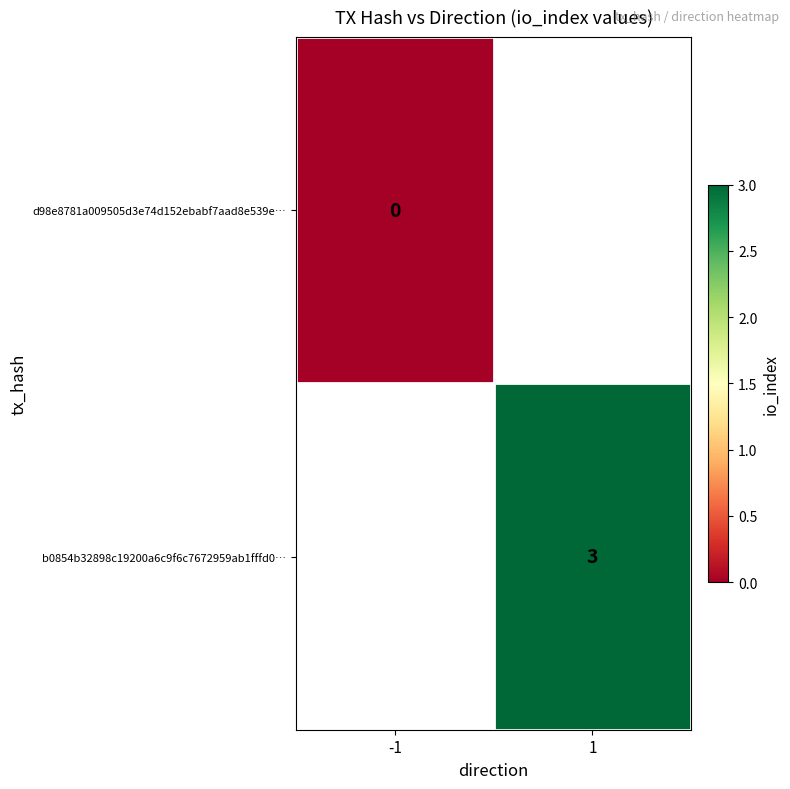

True or false: b0854b32898c19200a6c9f6c7672959ab1fffd0… has a value of 2 at 1.

False